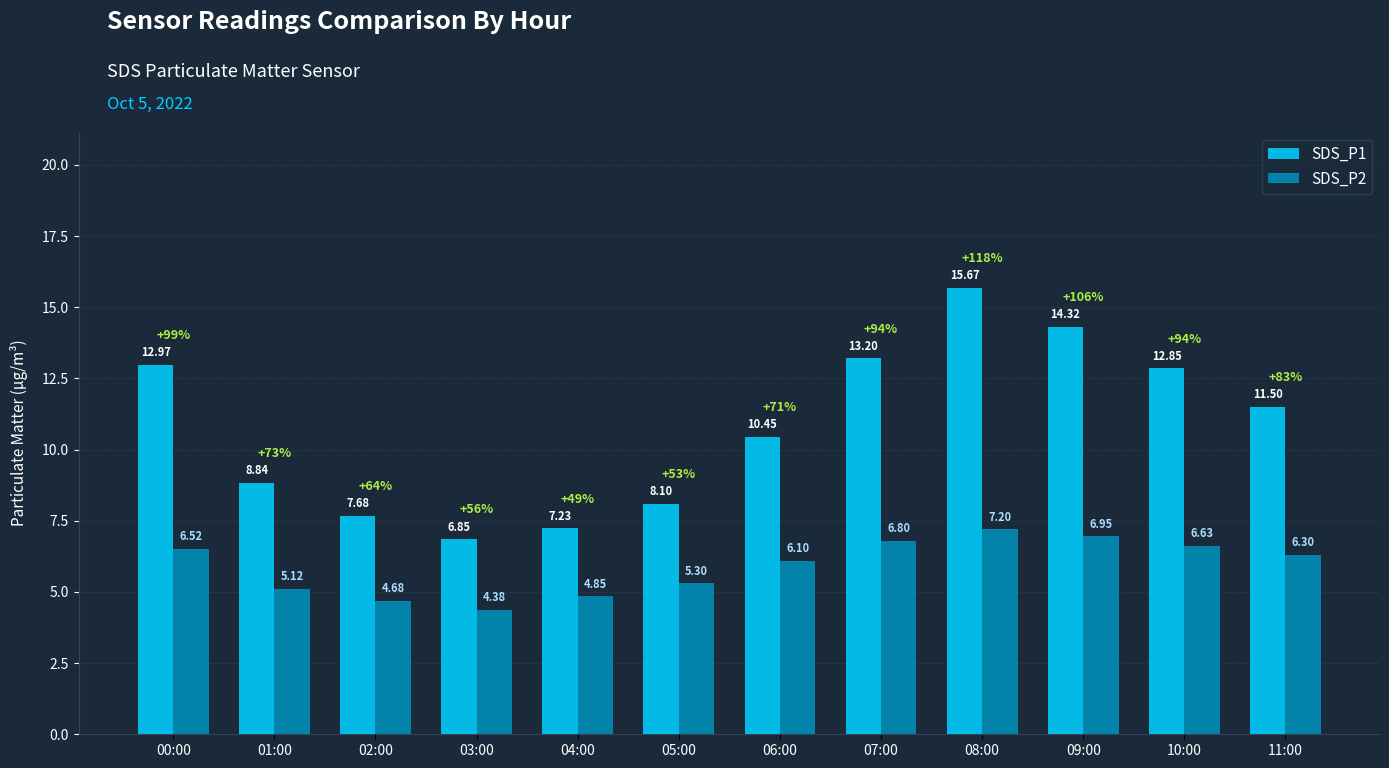

Are the bars horizontal?

No